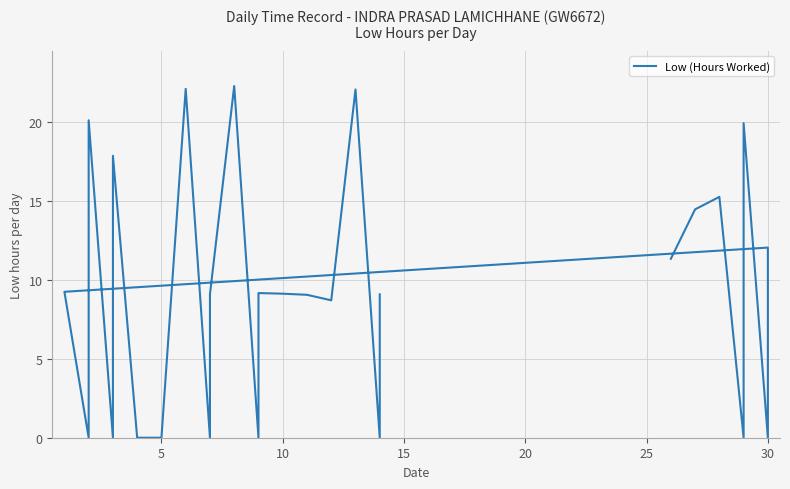

Is it true that the value at 23 is 2.3?

False